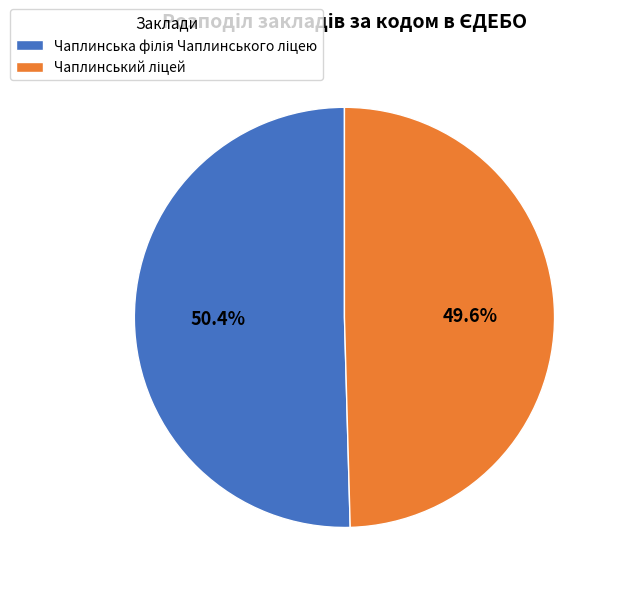

How many segments does this pie chart have?

2